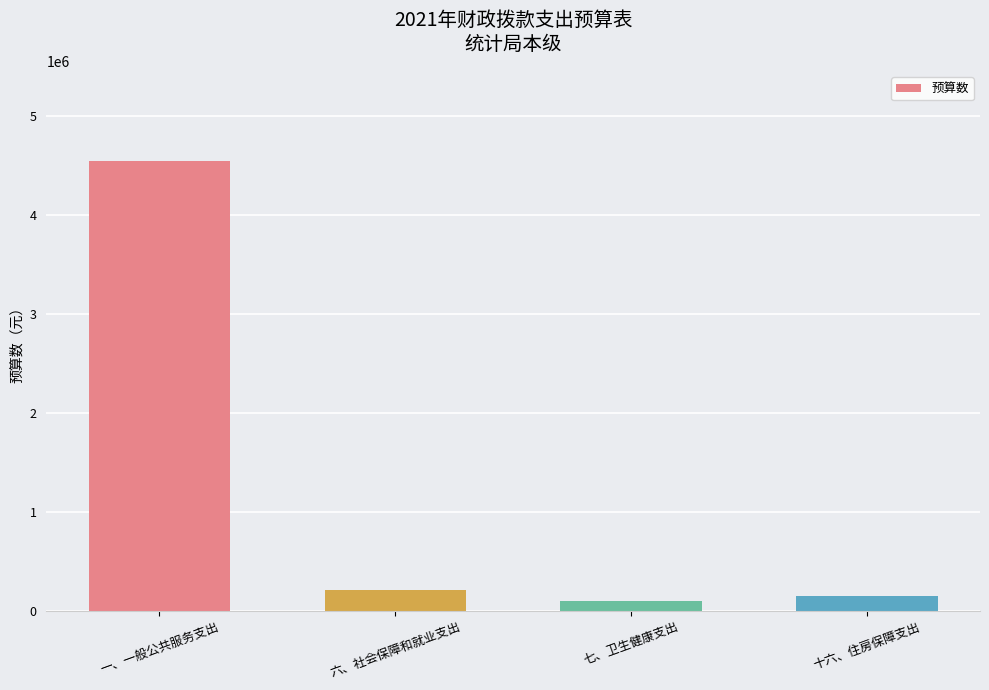

True or false: the data shows 4541608.8 at 一、一般公共服务支出.

True